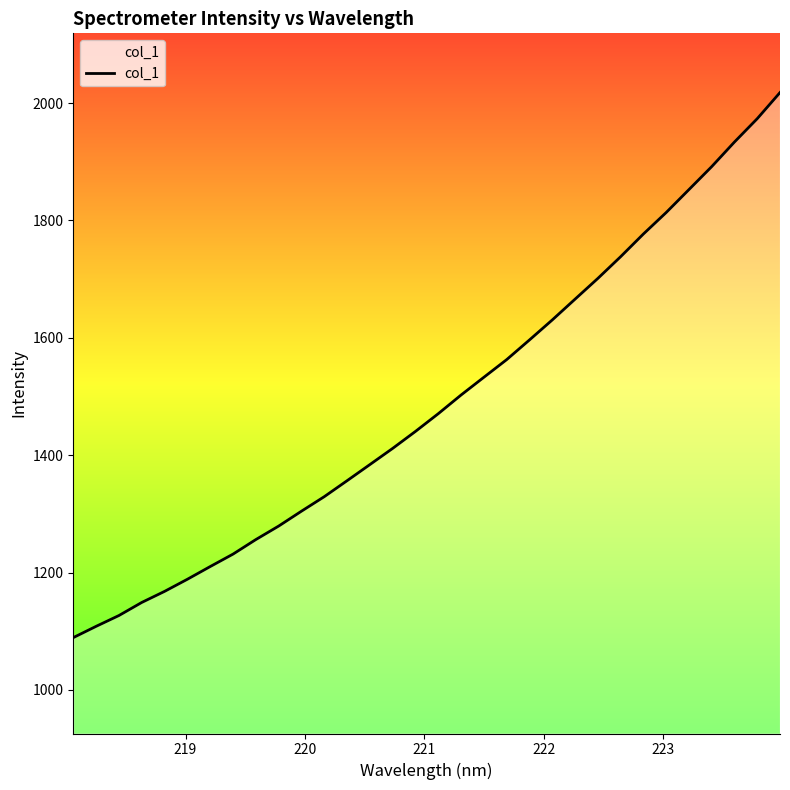

What is the maximum value shown in the chart?

2018.0